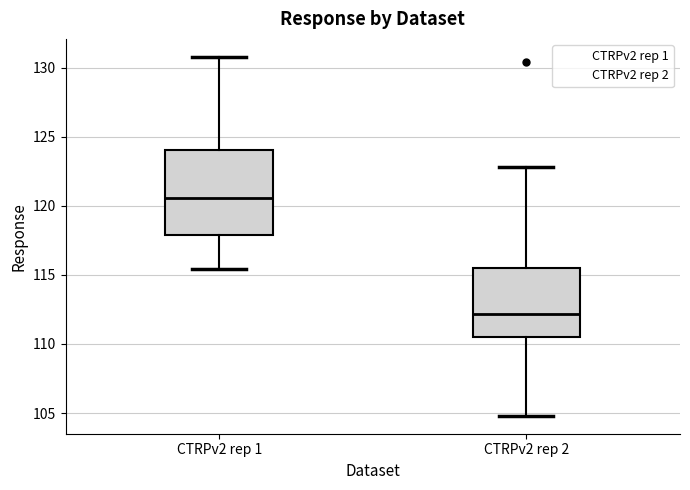

Which box has the lowest median line?

CTRPv2 rep 2